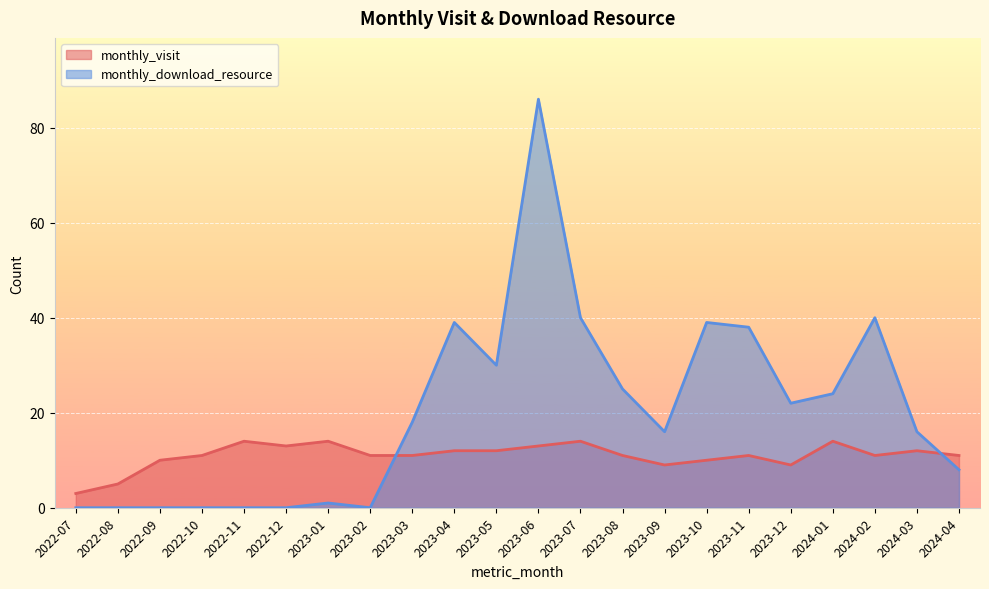

Between 2023-02 and 2023-07, which series saw the biggest shift?

monthly_download_resource